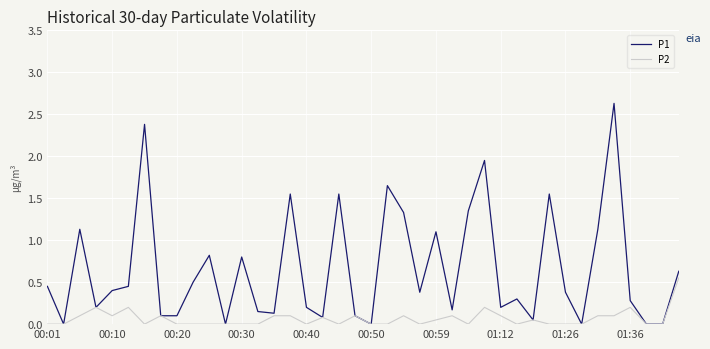

Which series has the largest range (max minus min)?

P1